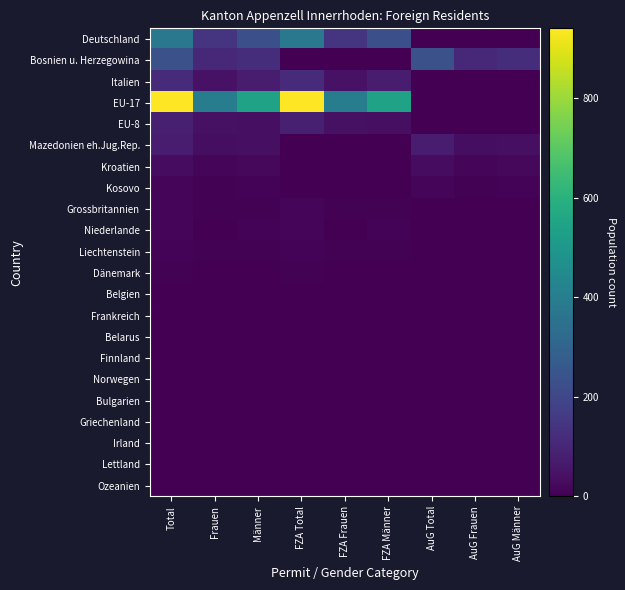

Reading right to left, what are all the values shown in this chart?

Deutschland: AuG Männer=0	AuG Frauen=0	AuG Total=0	FZA Männer=230	FZA Frauen=145	FZA Total=375	Männer=230	Frauen=145	Total=375
Bosnien u. Herzegowina: AuG Männer=124	AuG Frauen=110	AuG Total=234	FZA Männer=0	FZA Frauen=0	FZA Total=0	Männer=124	Frauen=110	Total=234
Italien: AuG Männer=0	AuG Frauen=0	AuG Total=0	FZA Männer=71	FZA Frauen=46	FZA Total=117	Männer=71	Frauen=46	Total=117
EU-17: AuG Männer=0	AuG Frauen=0	AuG Total=0	FZA Männer=543	FZA Frauen=397	FZA Total=940	Männer=543	Frauen=397	Total=940
EU-8: AuG Männer=0	AuG Frauen=0	AuG Total=0	FZA Männer=38	FZA Frauen=43	FZA Total=81	Männer=38	Frauen=43	Total=81
Mazedonien eh.Jug.Rep.: AuG Männer=37	AuG Frauen=35	AuG Total=72	FZA Männer=0	FZA Frauen=0	FZA Total=0	Männer=37	Frauen=35	Total=72
Kroatien: AuG Männer=19	AuG Frauen=14	AuG Total=33	FZA Männer=0	FZA Frauen=0	FZA Total=0	Männer=19	Frauen=14	Total=33
Kosovo: AuG Männer=8	AuG Frauen=7	AuG Total=15	FZA Männer=1	FZA Frauen=0	FZA Total=1	Männer=9	Frauen=7	Total=16
Grossbritannien: AuG Männer=0	AuG Frauen=0	AuG Total=0	FZA Männer=7	FZA Frauen=5	FZA Total=12	Männer=7	Frauen=5	Total=12
Niederlande: AuG Männer=0	AuG Frauen=0	AuG Total=0	FZA Männer=9	FZA Frauen=3	FZA Total=12	Männer=9	Frauen=3	Total=12
Liechtenstein: AuG Männer=0	AuG Frauen=0	AuG Total=0	FZA Männer=4	FZA Frauen=4	FZA Total=8	Männer=4	Frauen=4	Total=8
Dänemark: AuG Männer=0	AuG Frauen=0	AuG Total=0	FZA Männer=2	FZA Frauen=3	FZA Total=5	Männer=2	Frauen=3	Total=5
Belgien: AuG Männer=0	AuG Frauen=0	AuG Total=0	FZA Männer=2	FZA Frauen=1	FZA Total=3	Männer=2	Frauen=1	Total=3
Frankreich: AuG Männer=0	AuG Frauen=0	AuG Total=0	FZA Männer=3	FZA Frauen=0	FZA Total=3	Männer=3	Frauen=0	Total=3
Belarus: AuG Männer=1	AuG Frauen=0	AuG Total=1	FZA Männer=0	FZA Frauen=1	FZA Total=1	Männer=1	Frauen=1	Total=2
Finnland: AuG Männer=0	AuG Frauen=0	AuG Total=0	FZA Männer=0	FZA Frauen=2	FZA Total=2	Männer=0	Frauen=2	Total=2
Norwegen: AuG Männer=0	AuG Frauen=0	AuG Total=0	FZA Männer=0	FZA Frauen=2	FZA Total=2	Männer=0	Frauen=2	Total=2
Bulgarien: AuG Männer=0	AuG Frauen=0	AuG Total=0	FZA Männer=0	FZA Frauen=1	FZA Total=1	Männer=0	Frauen=1	Total=1
Griechenland: AuG Männer=0	AuG Frauen=0	AuG Total=0	FZA Männer=1	FZA Frauen=0	FZA Total=1	Männer=1	Frauen=0	Total=1
Irland: AuG Männer=0	AuG Frauen=0	AuG Total=0	FZA Männer=1	FZA Frauen=0	FZA Total=1	Männer=1	Frauen=0	Total=1
Lettland: AuG Männer=0	AuG Frauen=0	AuG Total=0	FZA Männer=0	FZA Frauen=1	FZA Total=1	Männer=0	Frauen=1	Total=1
Ozeanien: AuG Männer=1	AuG Frauen=0	AuG Total=1	FZA Männer=0	FZA Frauen=0	FZA Total=0	Männer=1	Frauen=0	Total=1